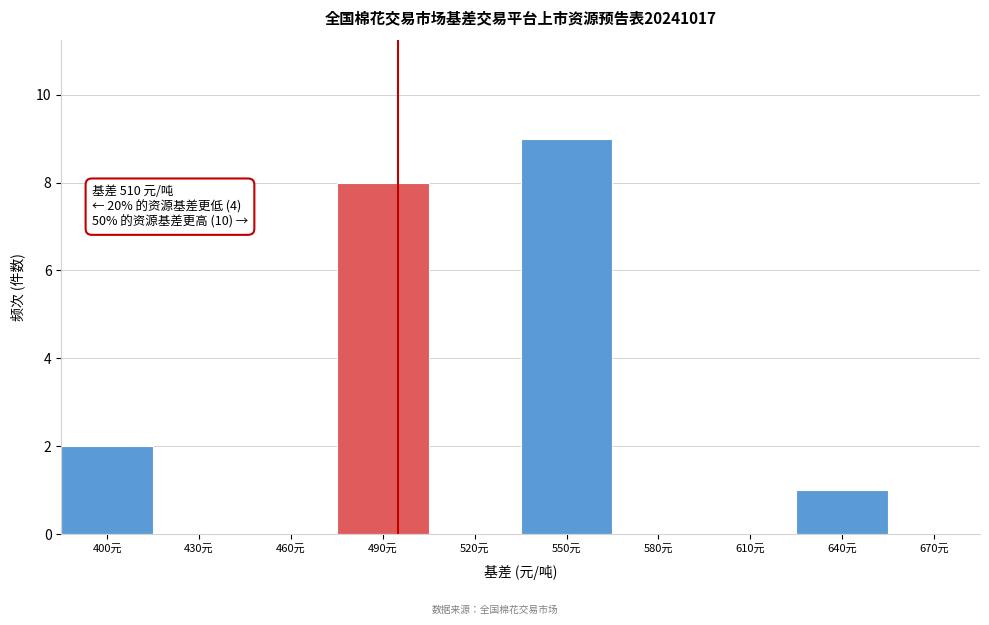

Reading left to right, list all the values displayed in this chart.

400元=2	430元=0	460元=0	490元=8	520元=0	550元=9	580元=0	610元=0	640元=1	670元=0